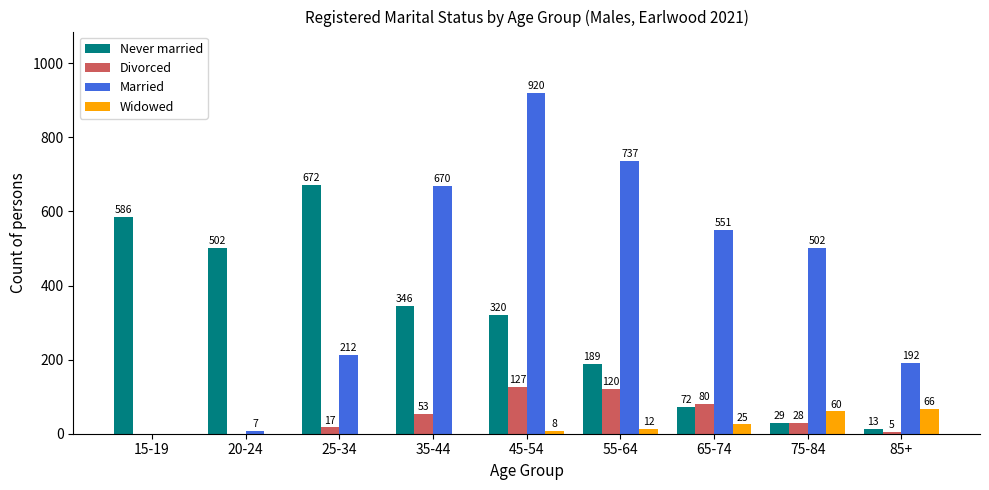

Between 20-24 and 65-74, which series saw the biggest shift?

Married